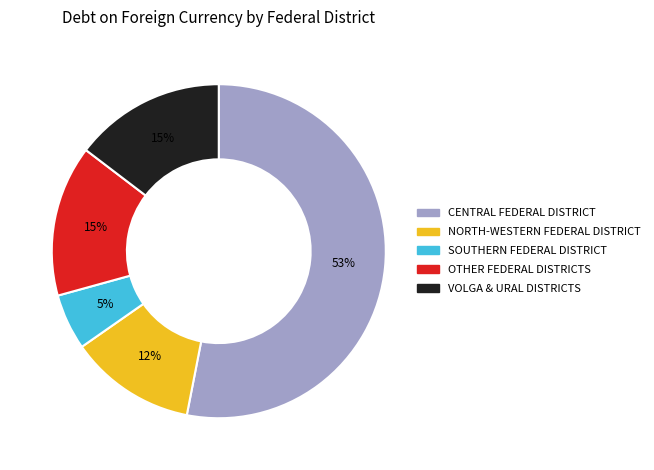

To the nearest percent, what is the average slice percentage?

20%